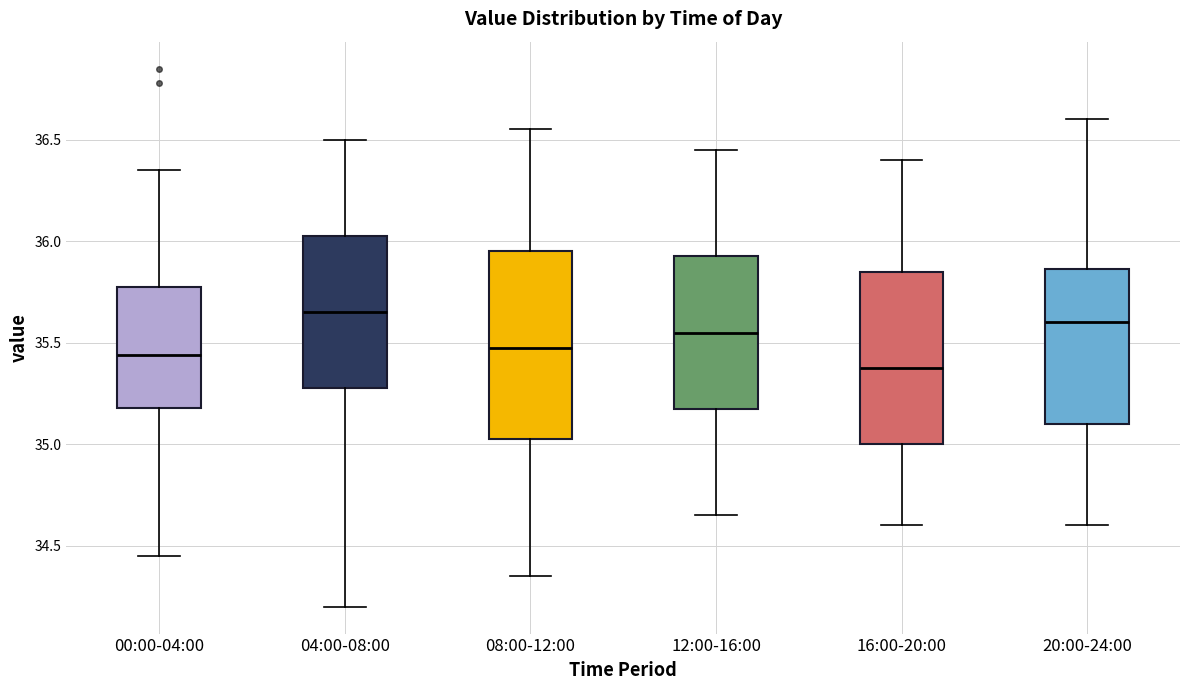

Where is the lower edge of the box for 20:00-24:00 on the y-axis? The values are not printed on the chart, so give them approximately, as read against the axis.

35.10